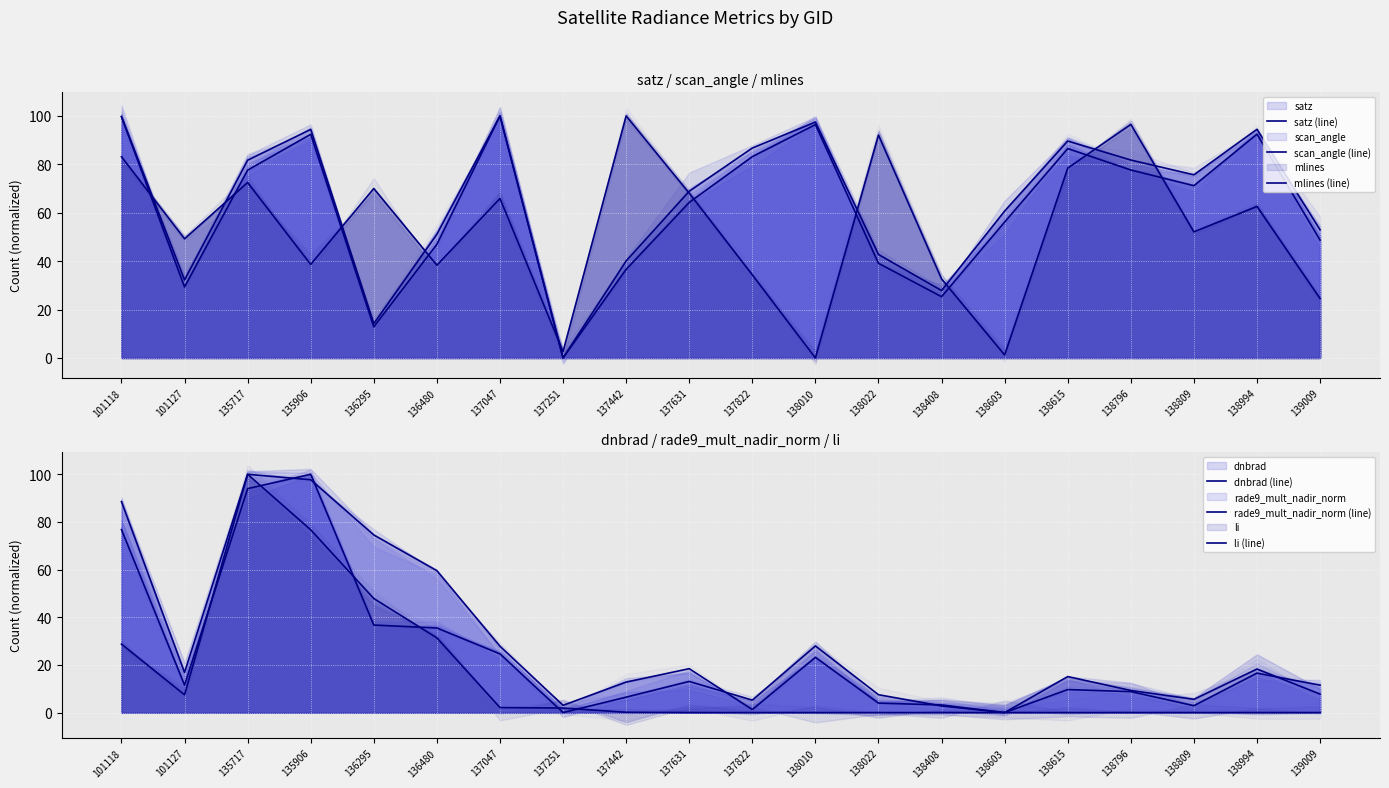

At which category does rade9_mult_nadir_norm (line) reach its first local peak?

135717